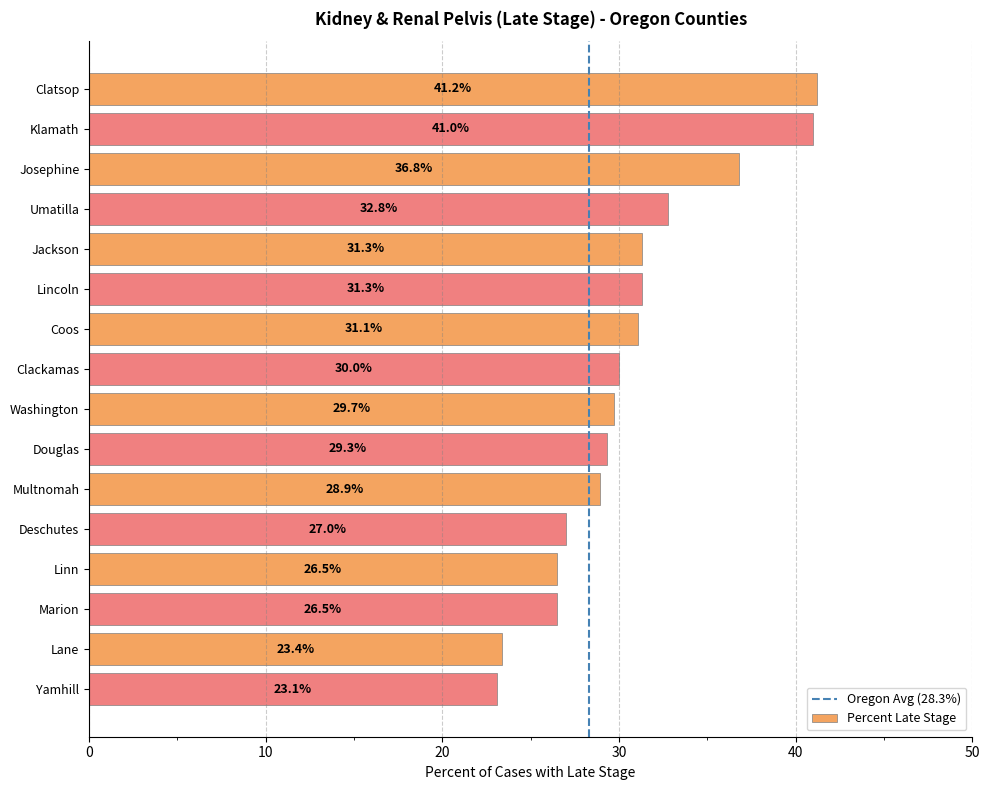

Which category has the lowest value across all series?

Yamhill